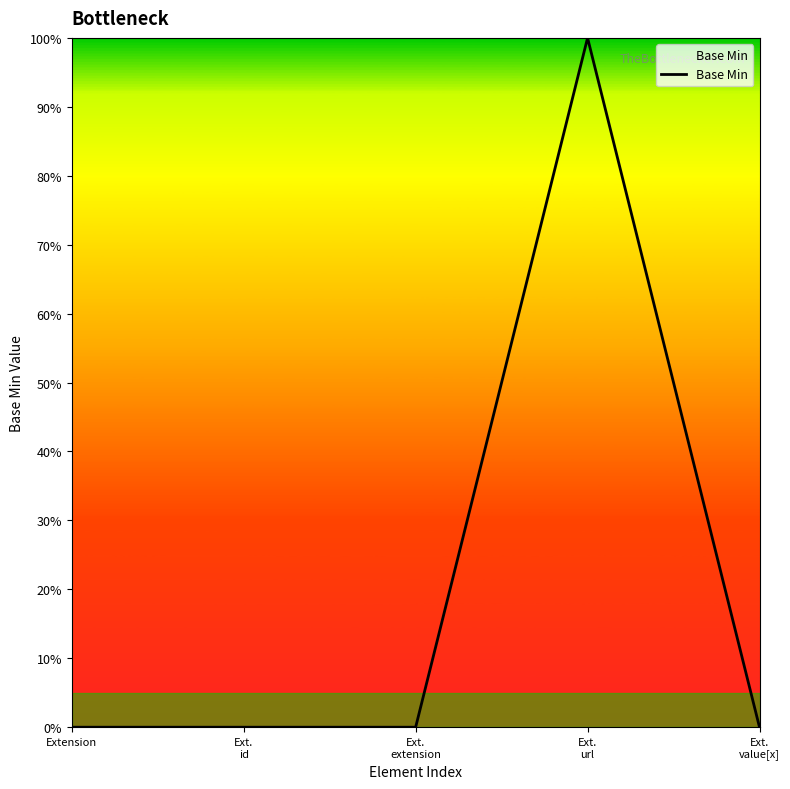

Is this an area chart (filled region under the line)?

Yes